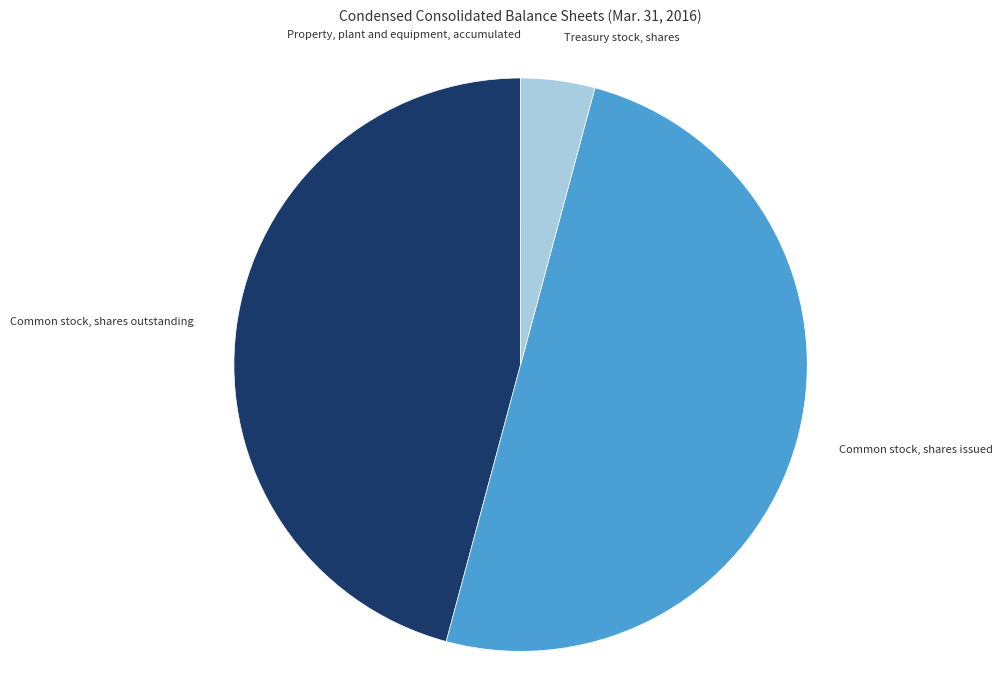

What is the ratio of the value at Common stock, shares outstanding to the value at Treasury stock, shares?

11.0